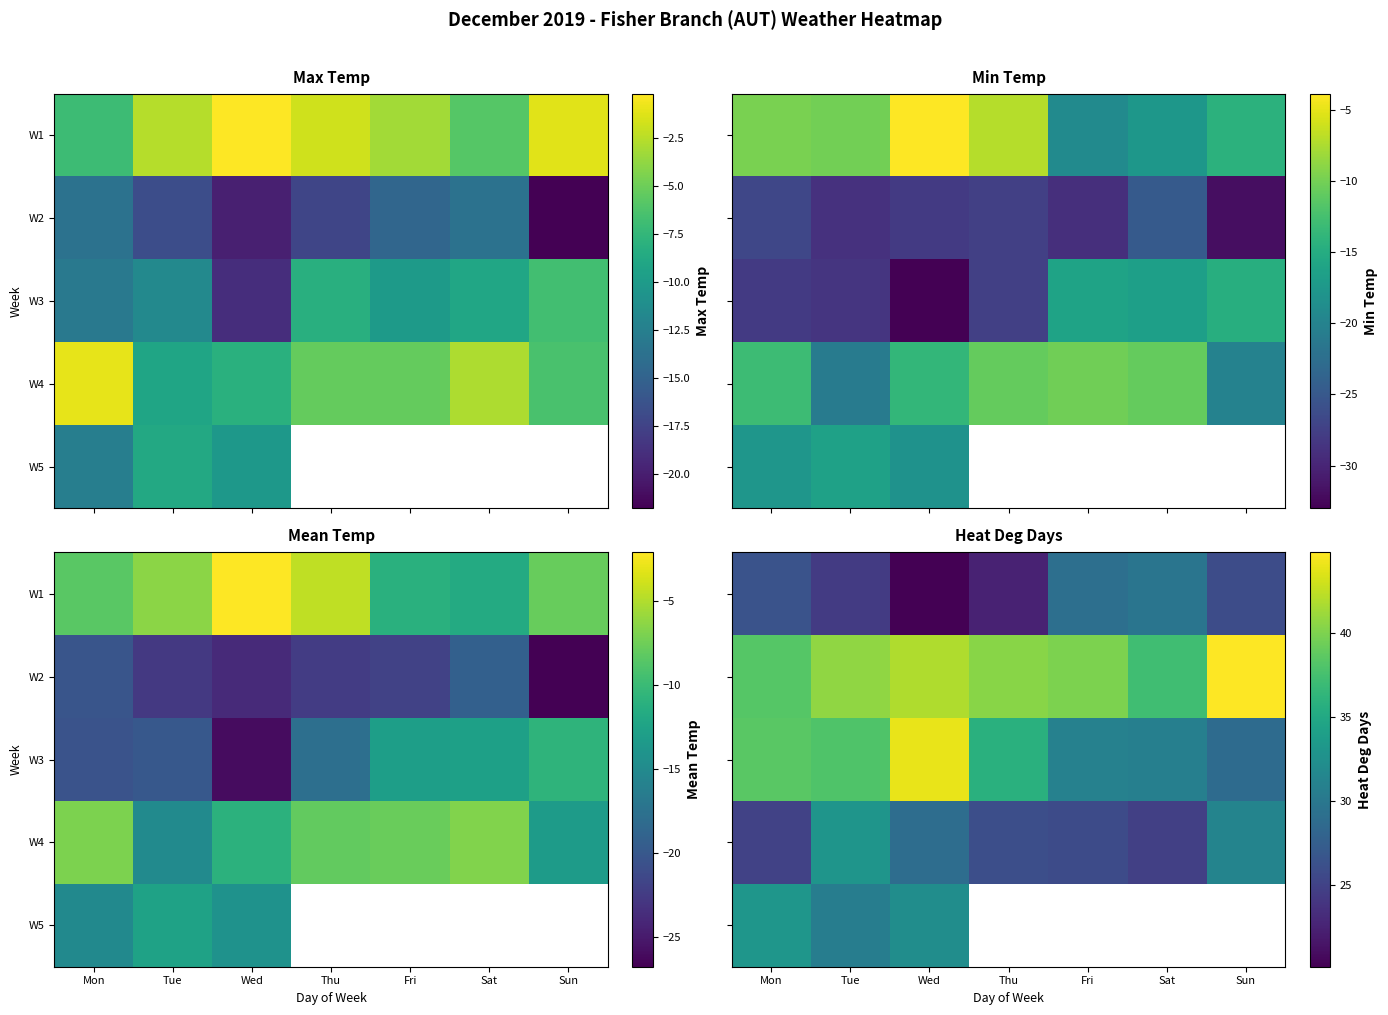

Rank the series at Thu from highest to lowest value.

W2, W3, W4, W5, W1